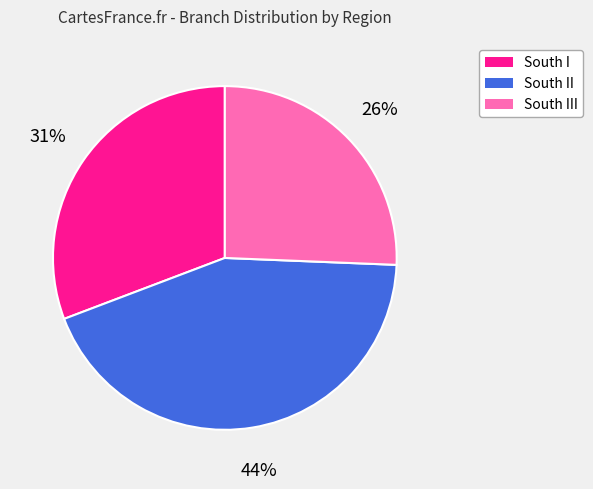

To the nearest percent, what is the difference between the largest and smallest slice percentages?

18%